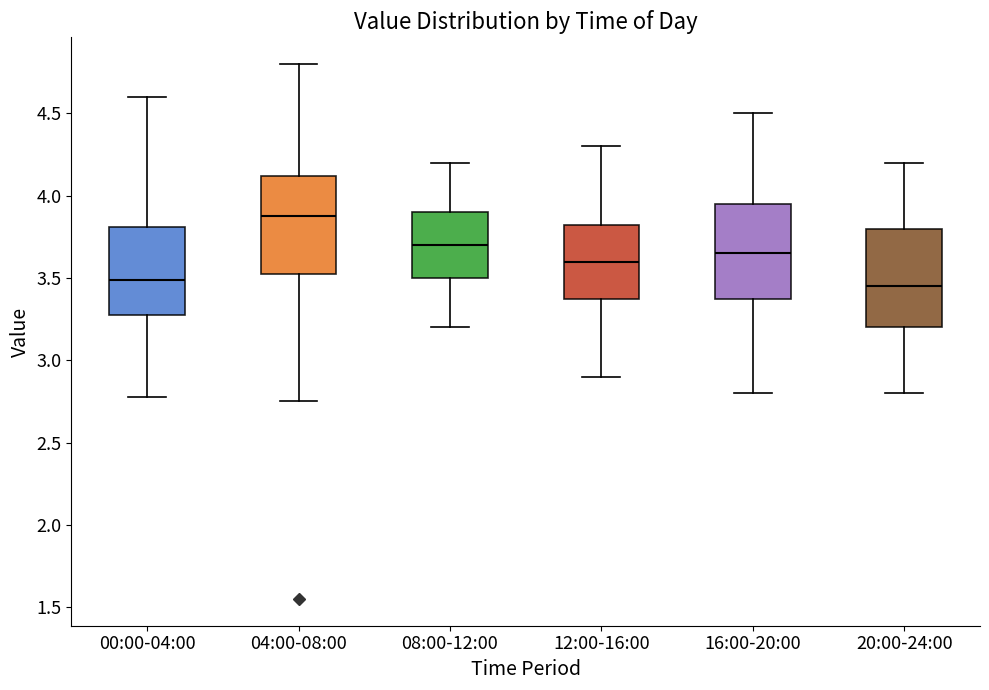

Where is the upper edge of the box for 20:00-24:00 on the y-axis? The values are not printed on the chart, so give them approximately, as read against the axis.

3.80